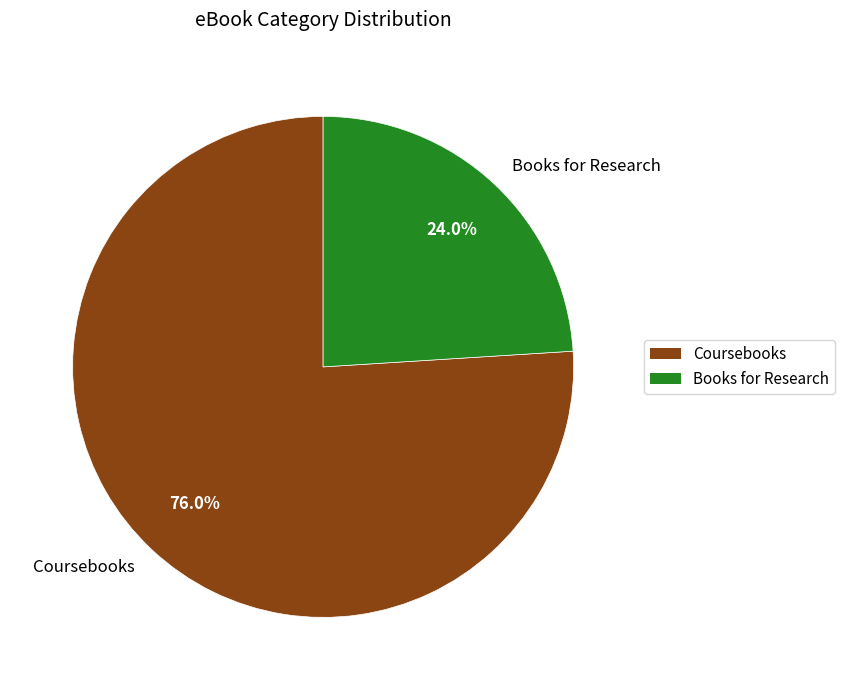

Between Books for Research and Coursebooks, which is larger?

Coursebooks